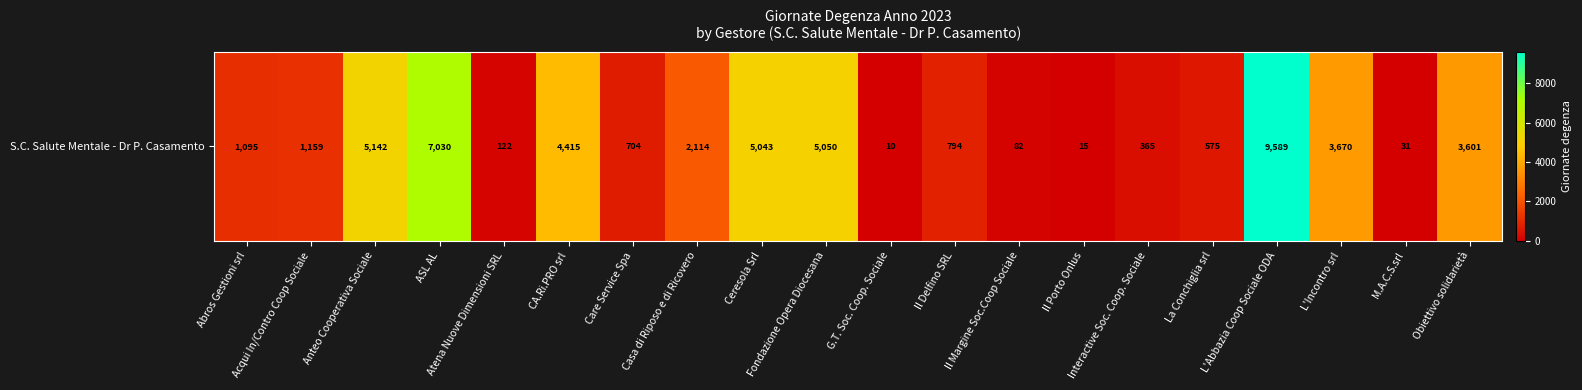

True or false: the data shows 122 at Atena Nuove Dimensioni SRL.

True